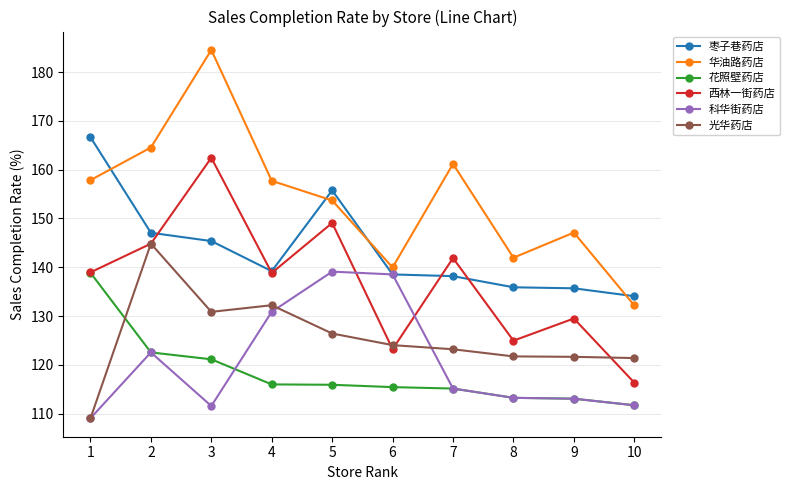

Which series has the largest total across all categories?

华油路药店